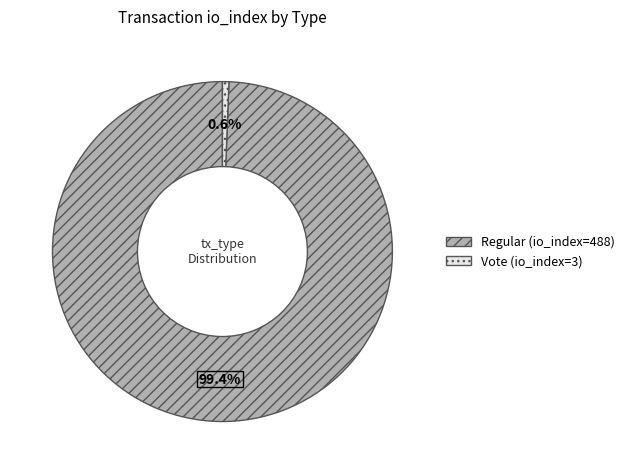

Rank the categories by value from highest to lowest.

Regular (io_index=488), Vote (io_index=3)